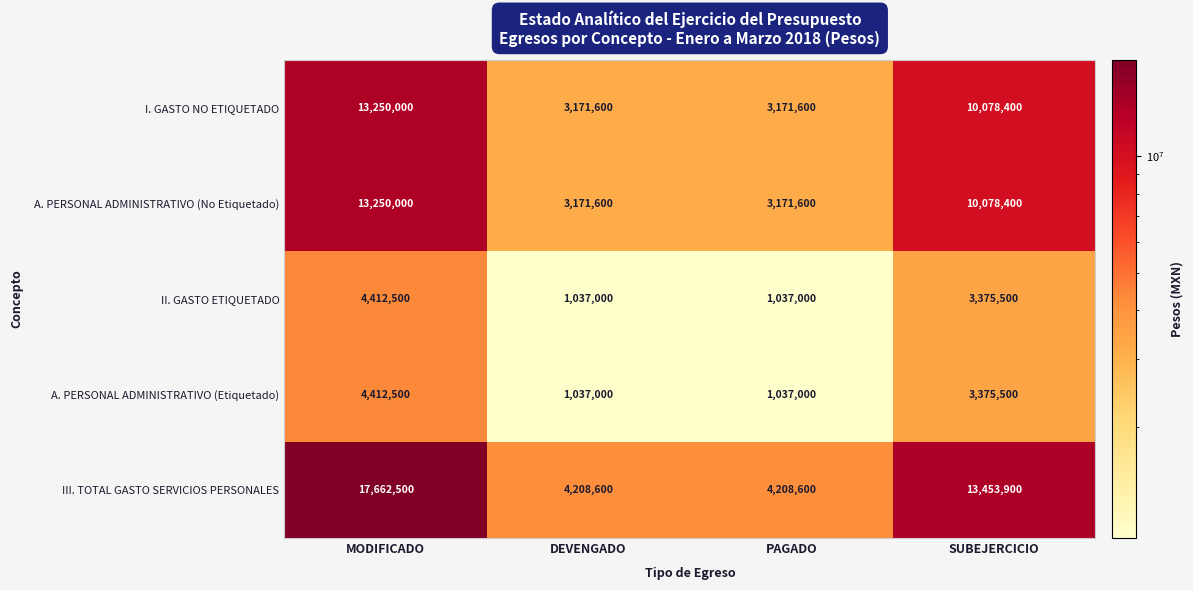

At which category is the sum across all series the highest?

MODIFICADO